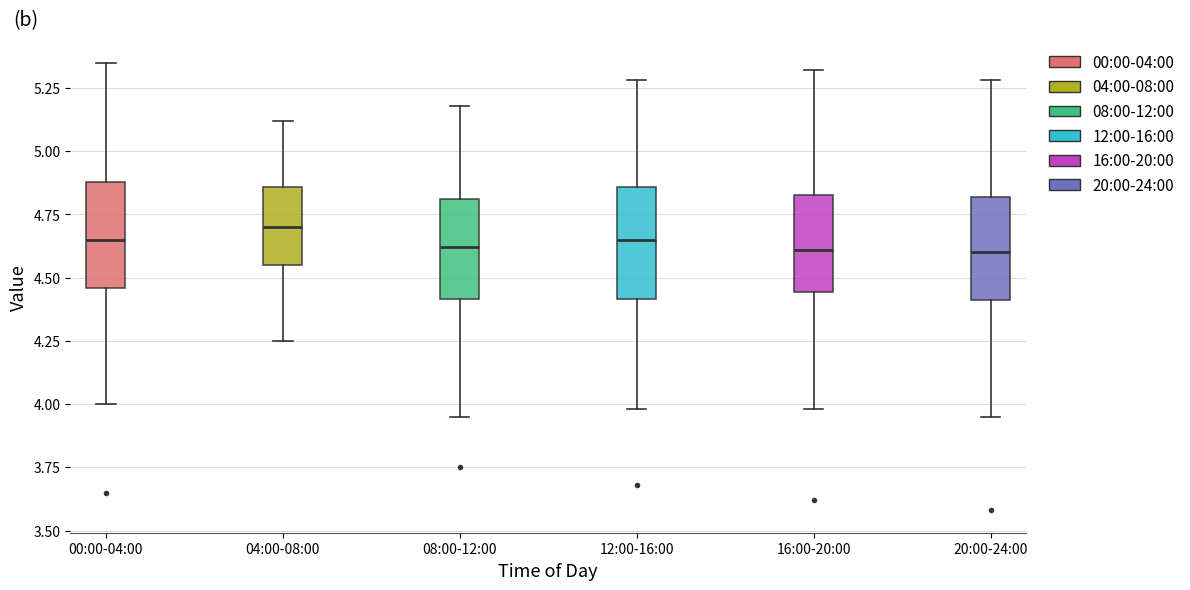

Reading left to right, transcribe this box plot: for each box, give where its median line is, the range the box spans, and where its two whiskers end, as read against the y-axis. The values are not printed on the chart, so give them approximately, as read against the axis.

00:00-04:00: median 4.65, box 4.45 to 4.90, whiskers 4.00 to 5.35
04:00-08:00: median 4.70, box 4.55 to 4.85, whiskers 4.25 to 5.10
08:00-12:00: median 4.60, box 4.40 to 4.80, whiskers 3.95 to 5.20
12:00-16:00: median 4.65, box 4.40 to 4.85, whiskers 4.00 to 5.30
16:00-20:00: median 4.60, box 4.45 to 4.85, whiskers 4.00 to 5.30
20:00-24:00: median 4.60, box 4.40 to 4.80, whiskers 3.95 to 5.30